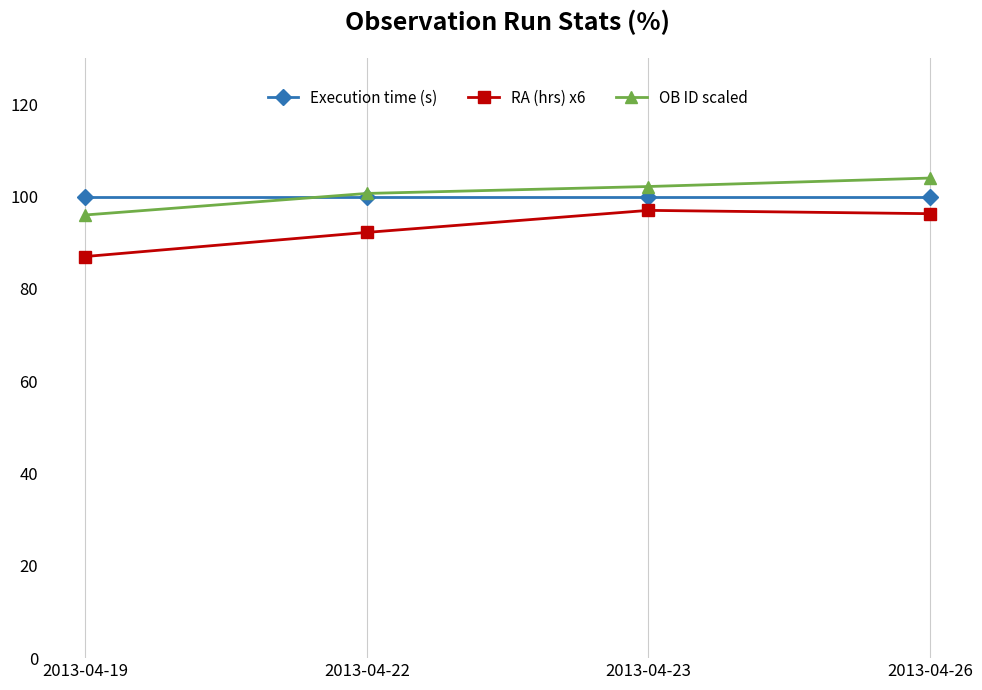

Read the RA (hrs) x6 value at 2013-04-23.

97.0